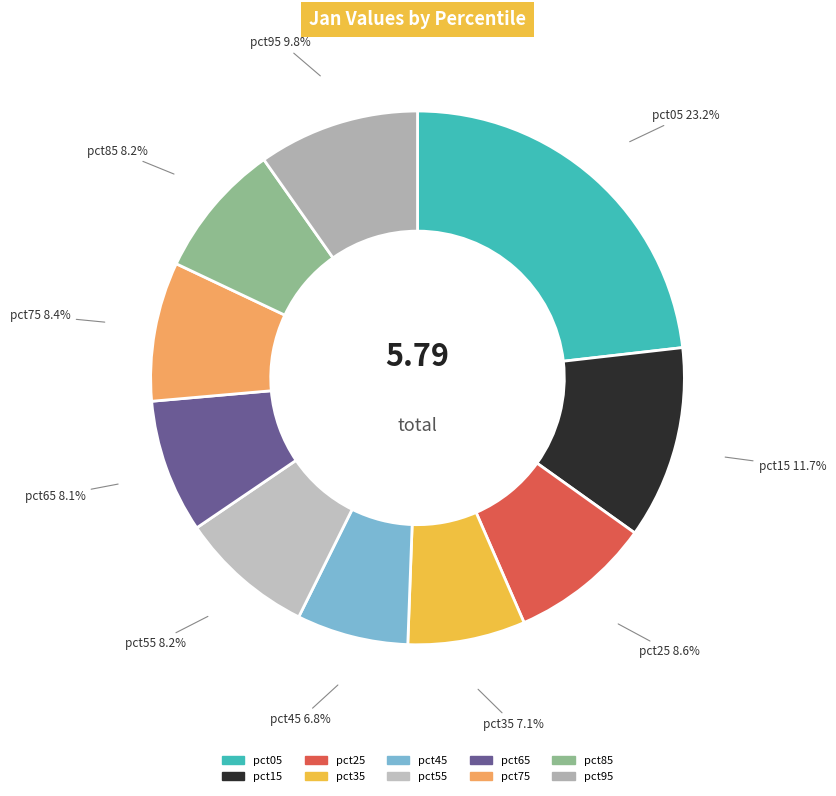

Is it true that pct75 is 8% of the pie?

True